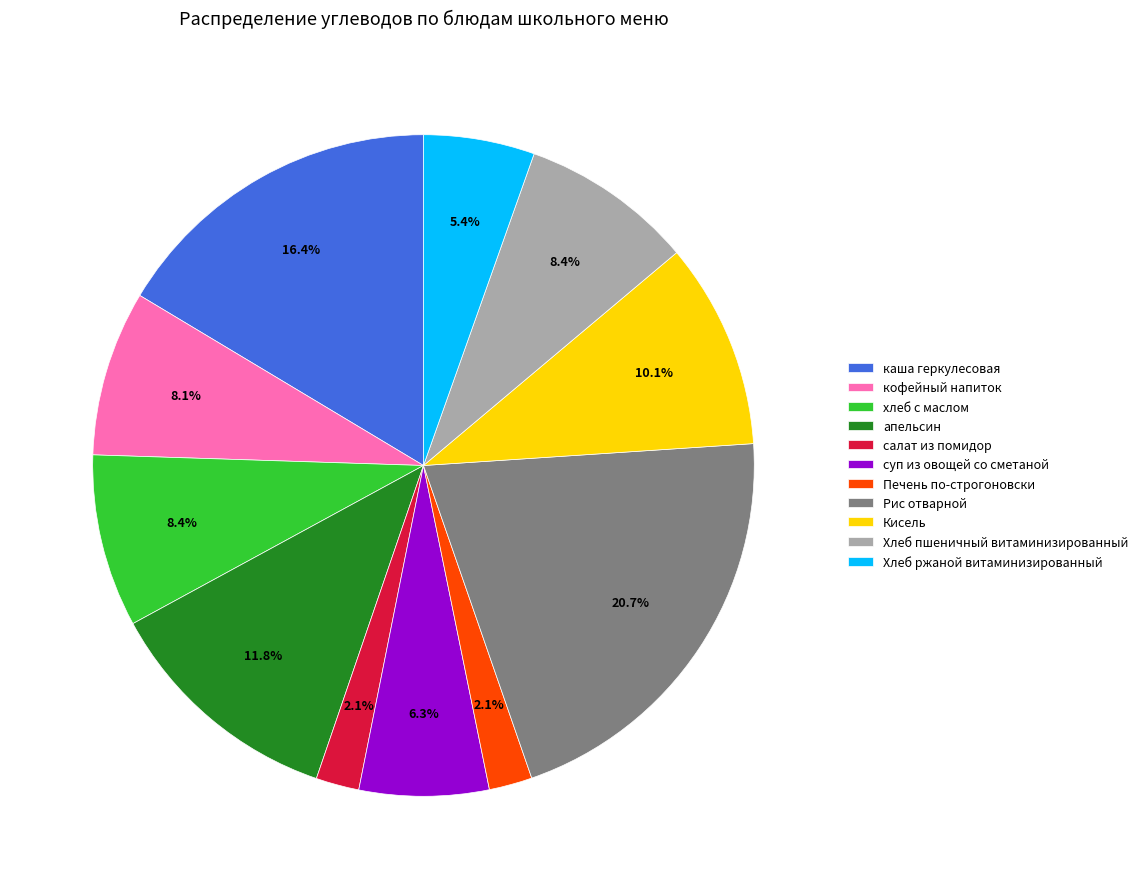

Approximately how many times larger is the value at апельсин compared to каша геркулесовая?

0.7